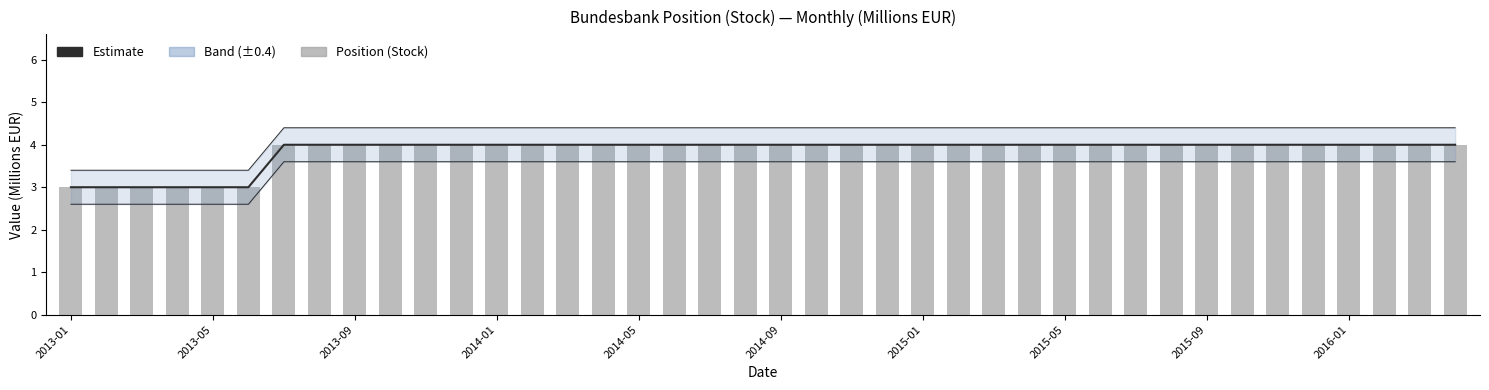

What is the value of the Estimate bar at the 39th from the left?

4